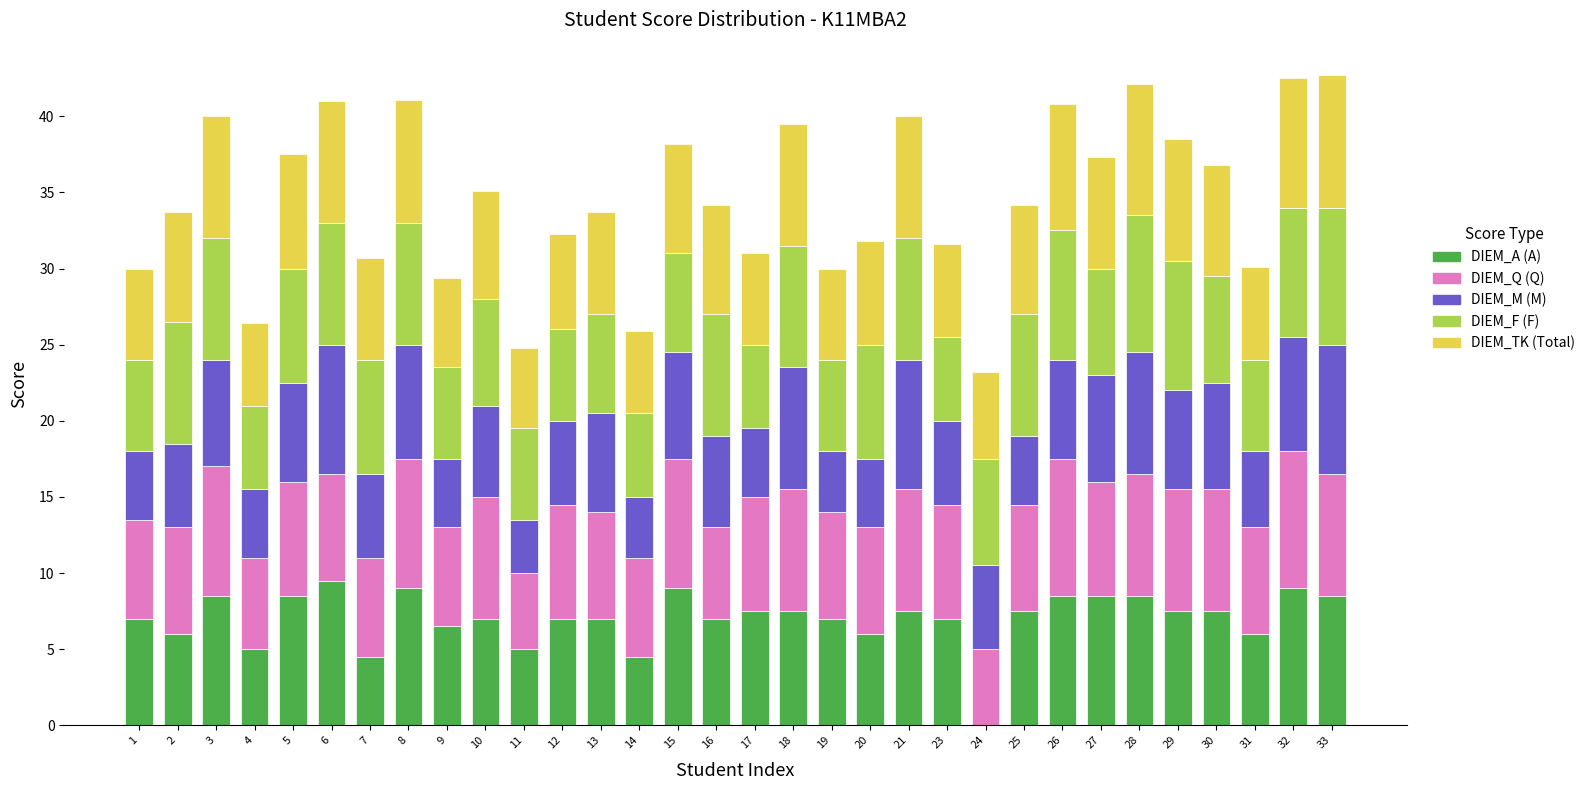

What is the total value across all series at 30?

36.8